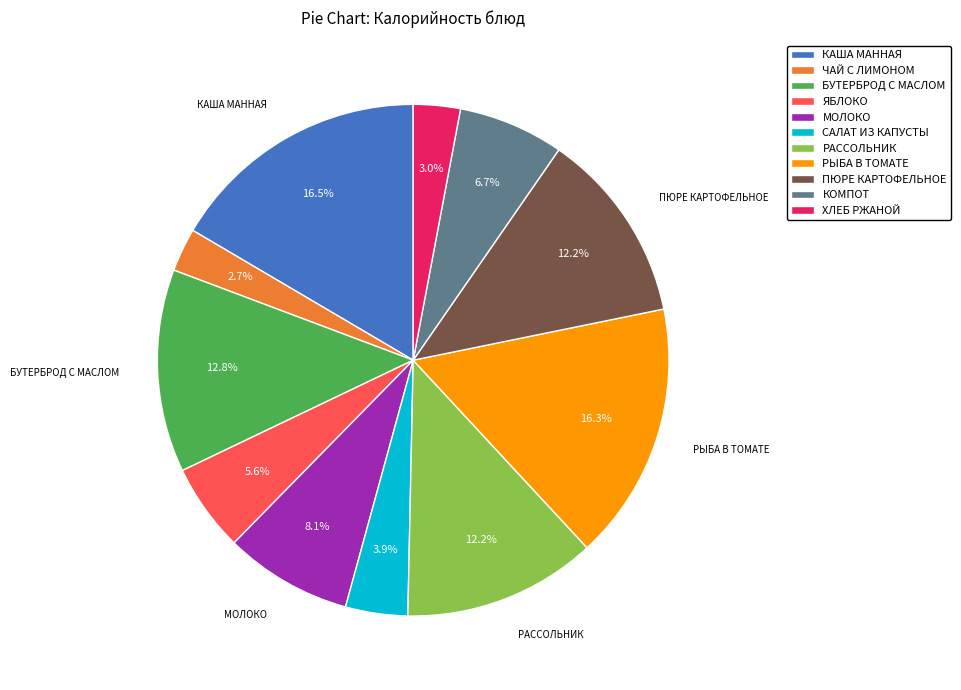

Do ЧАЙ С ЛИМОНОМ and КАША МАННАЯ together represent more than half of the pie?

No